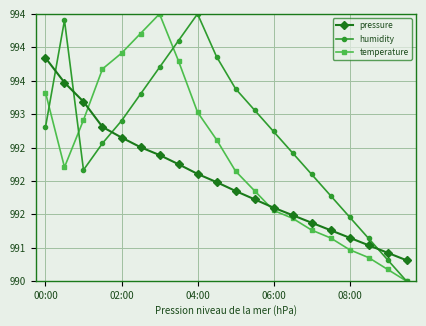

What are all the series names shown in the legend?

pressure, humidity, temperature